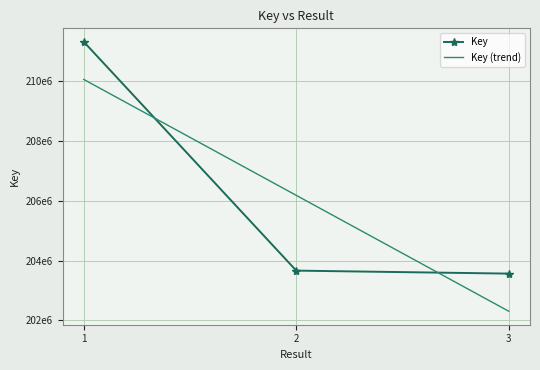

Reading left to right, list all the values displayed in this chart.

Key: 211326019.0	203660925.0	203560791.0
Key (trend): 210065192.3	206182578.3	202299964.3